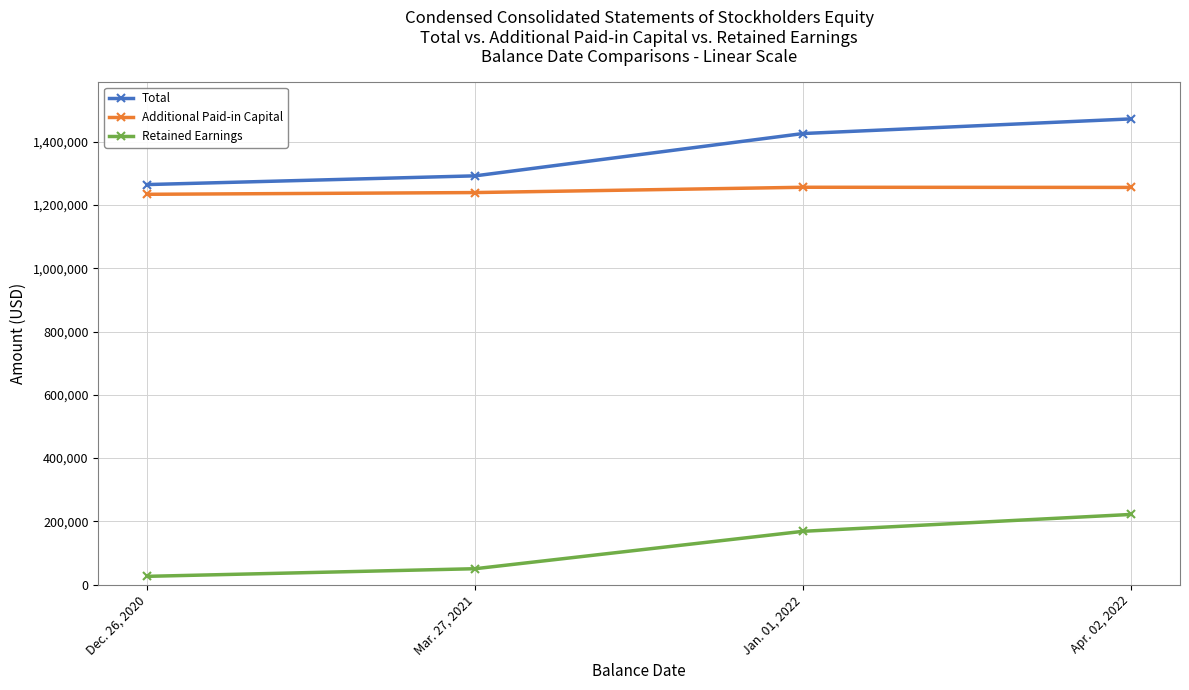

True or false: Retained Earnings and Additional Paid-in Capital intersect in this chart.

False